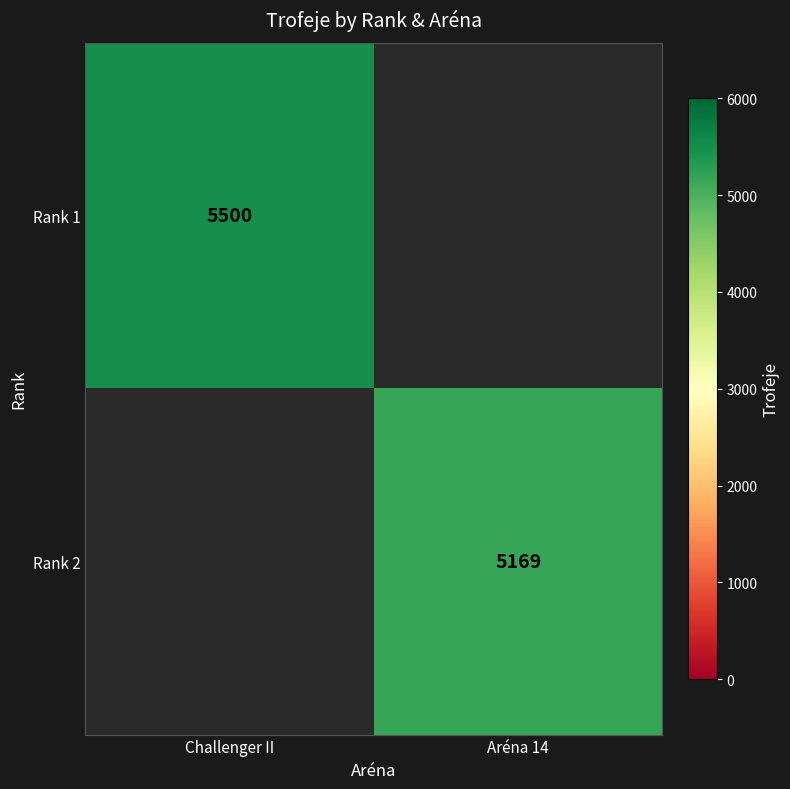

Is it true that Rank 1 equals 2481 at Challenger II?

False